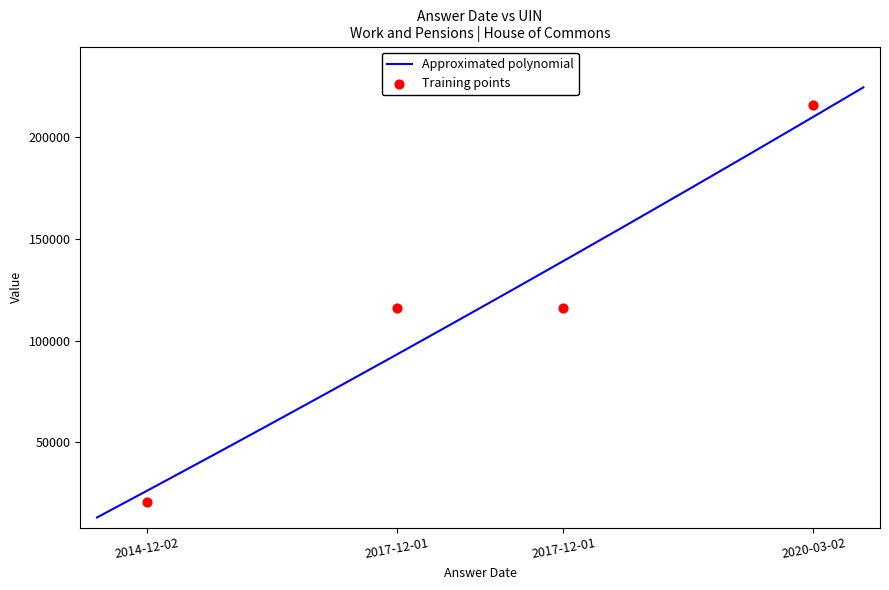

At which category is the sum across all series the highest?

2020-03-02